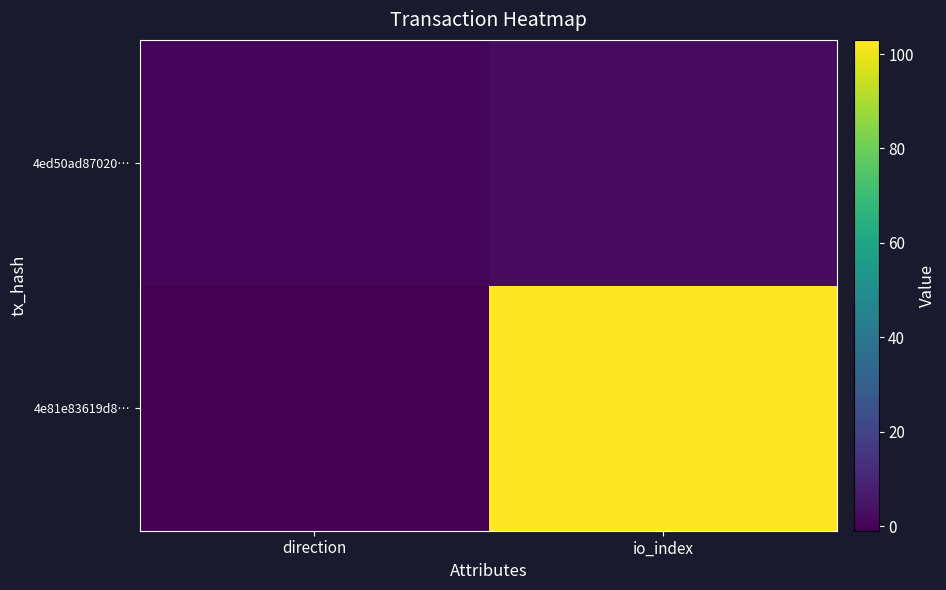

Which has a higher value, io_index or direction?

io_index